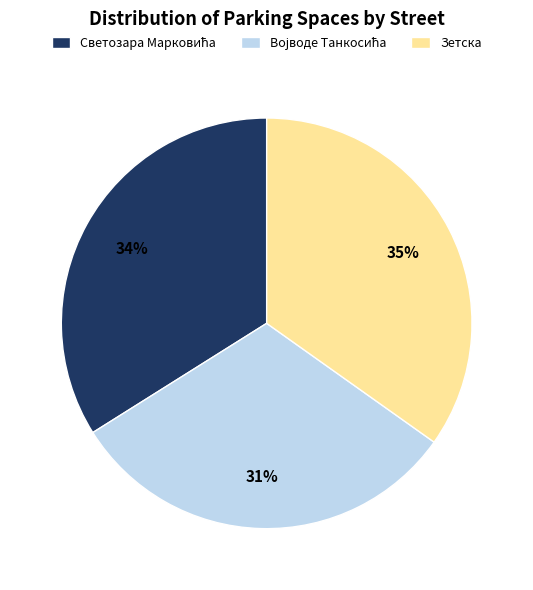

Which category has the biggest portion of the pie?

Зетска